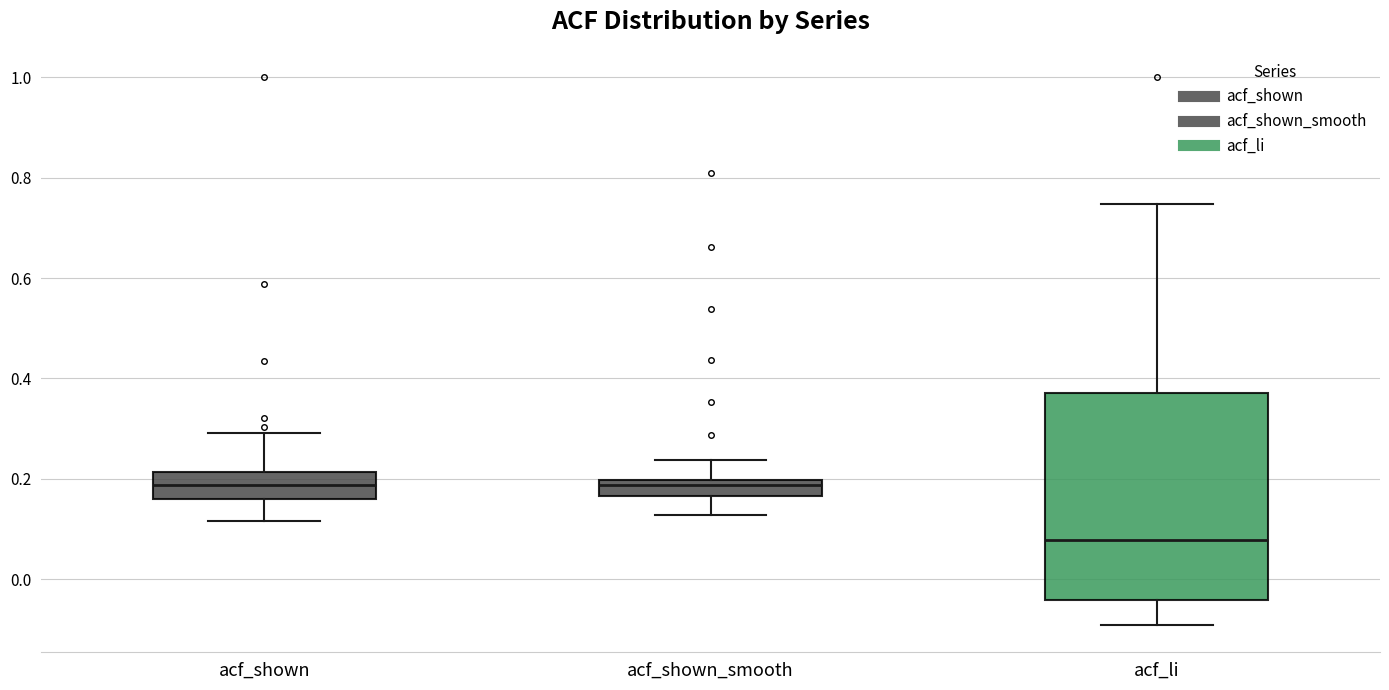

Which box is the tallest, from its lower edge to its upper edge?

acf_li